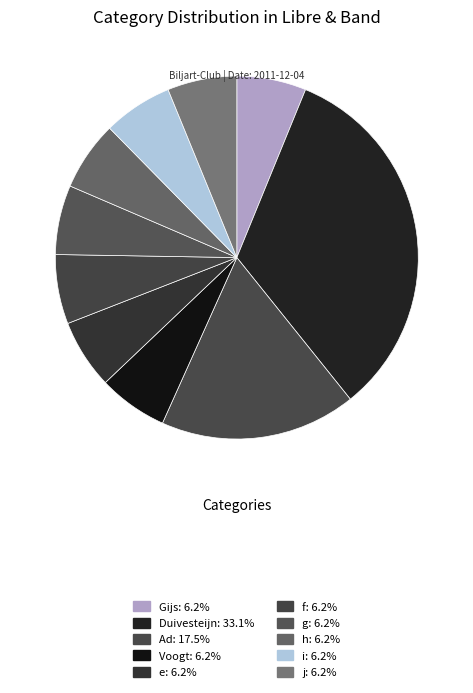

What is the ratio of the value at j to the value at e?

1.0